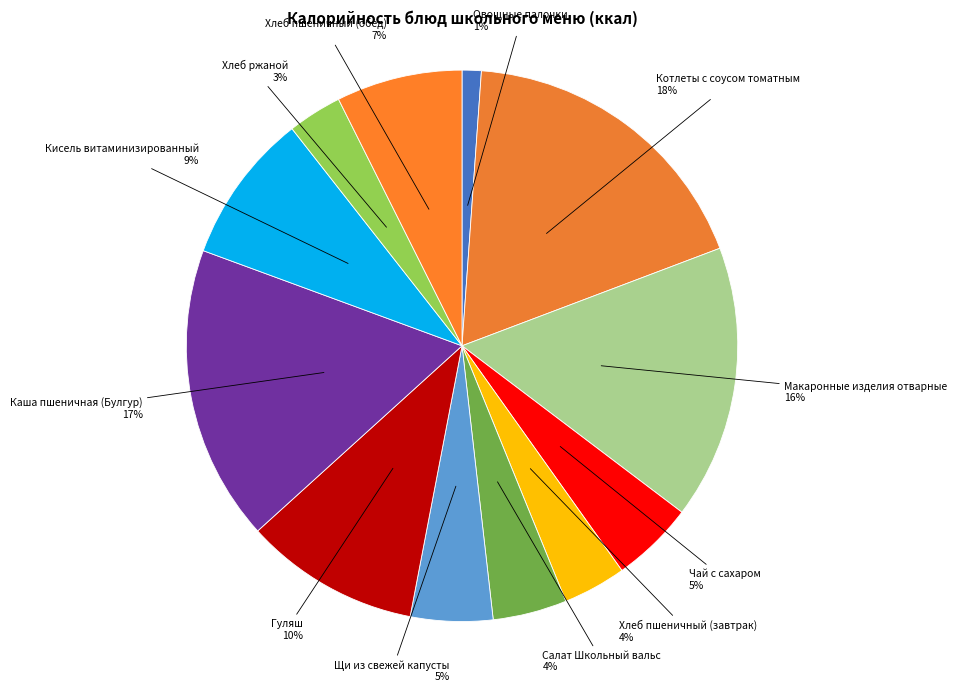

What is the largest slice in the pie chart?

Котлеты с соусом томатным